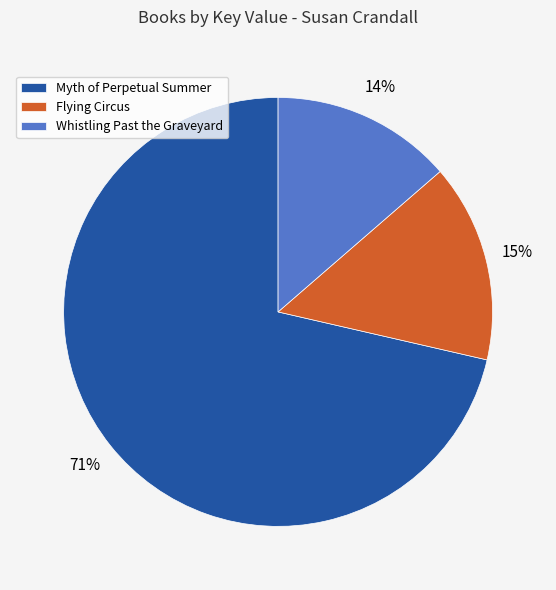

Do Myth of Perpetual Summer and Whistling Past the Graveyard together represent more than half of the pie?

Yes